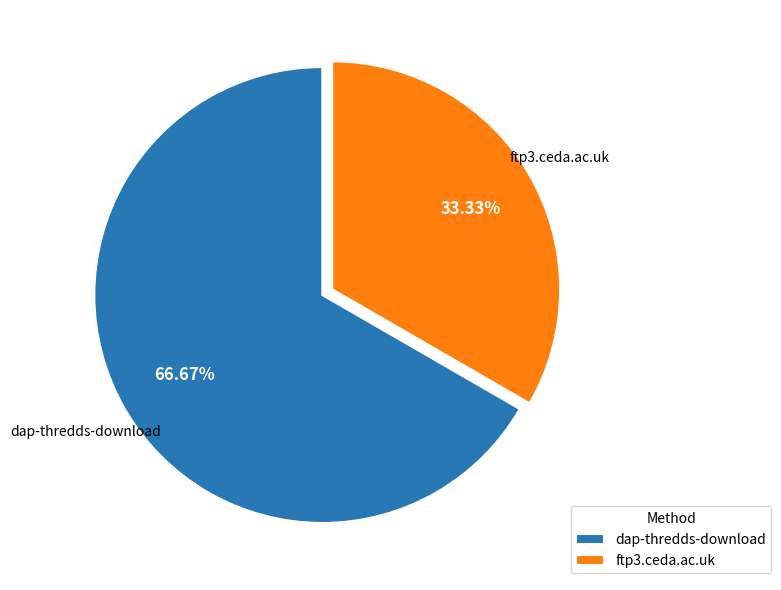

Does dap-thredds-download represent more than half of the total?

Yes